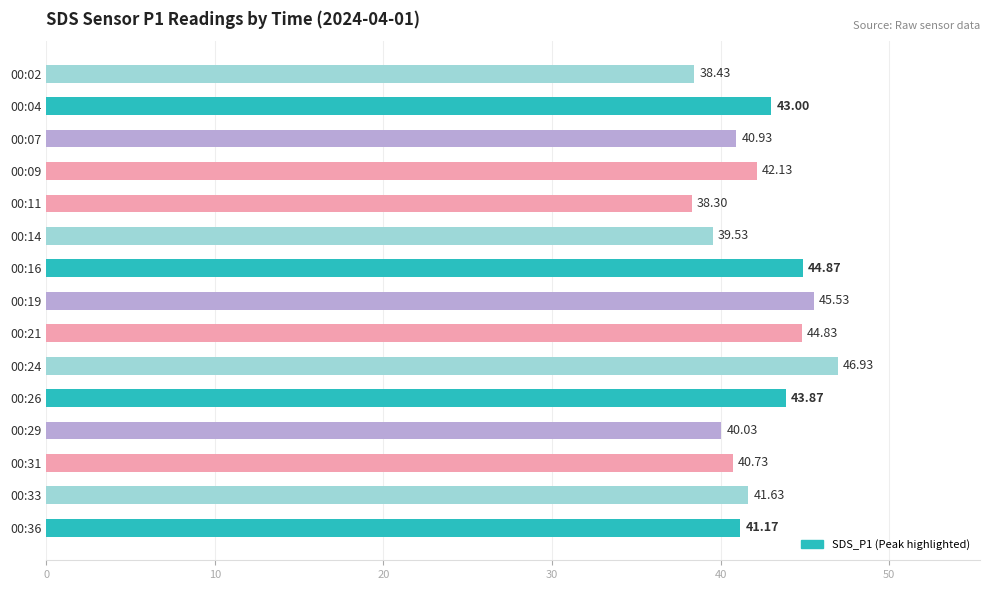

How many data points are less than 41?

6